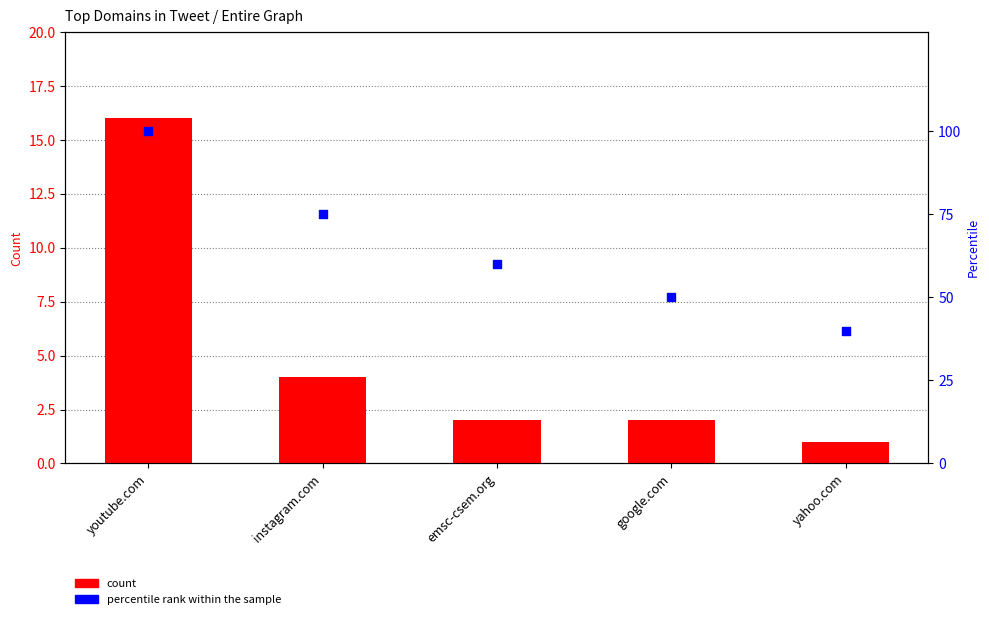

At how many categories does at least one series exceed 6?

5